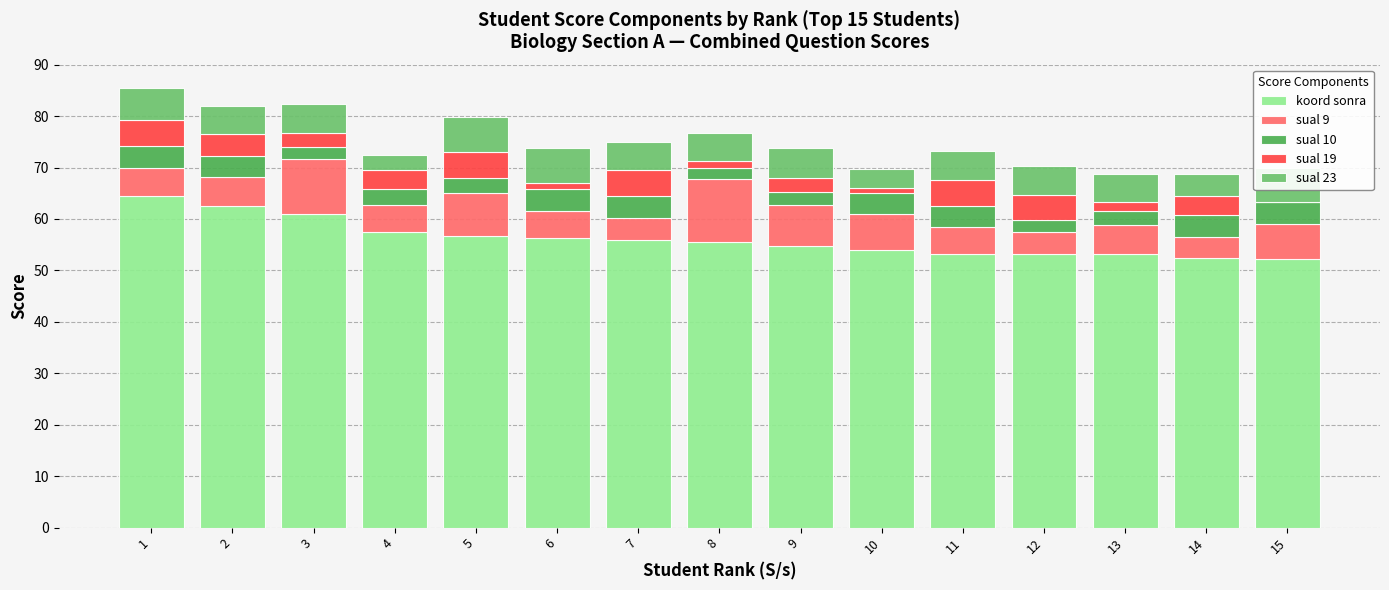

At how many categories does at least one series exceed 18?

15